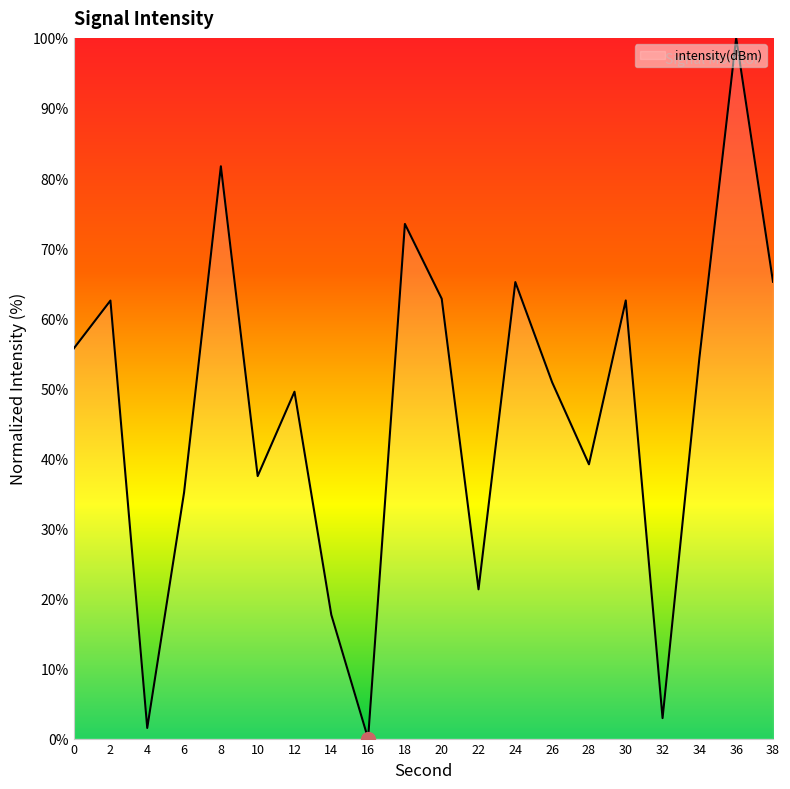

Read the value at 20.

62.8